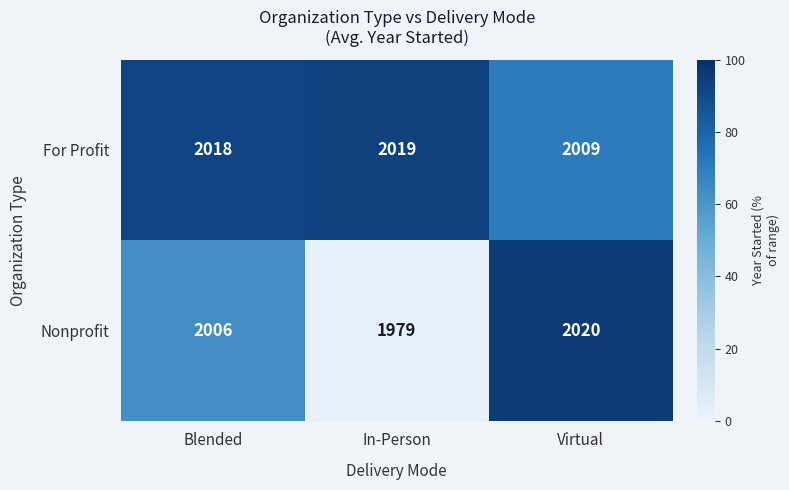

What is the difference between the For Profit values at Virtual and Blended?

9